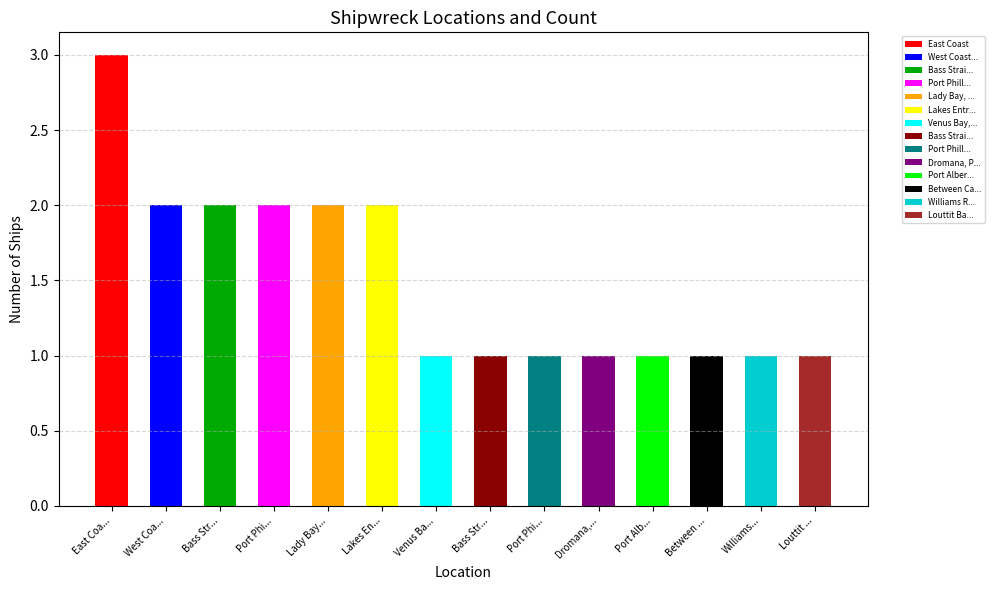

The chart shows a value of 3 at Bass Strait. True or false?

False